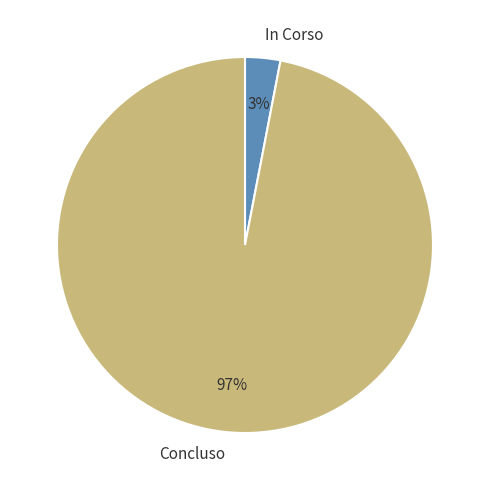

Does any single category account for the majority?

Yes